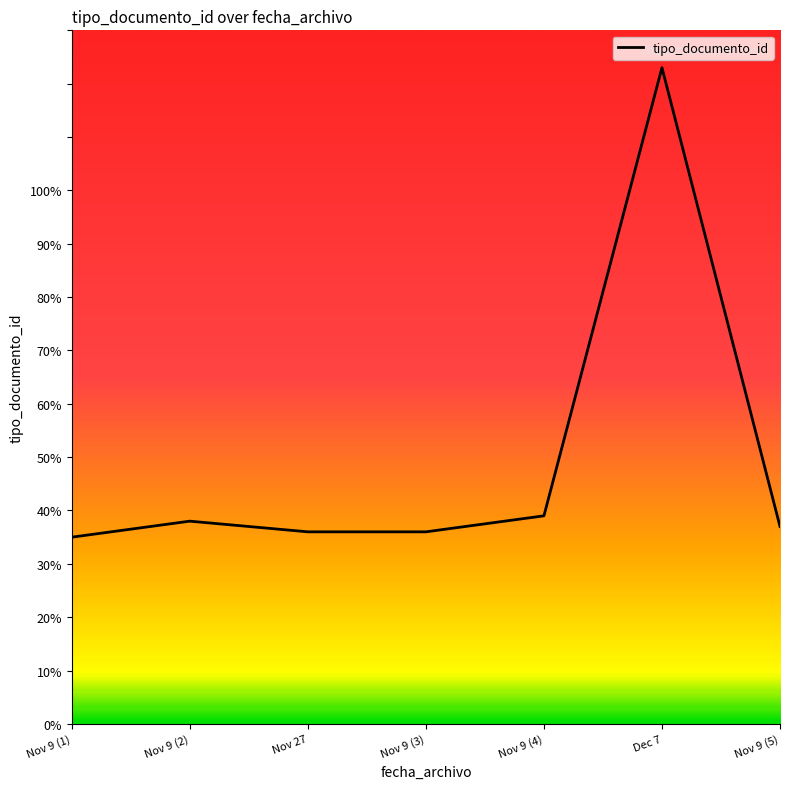

What is the smallest value displayed?

35